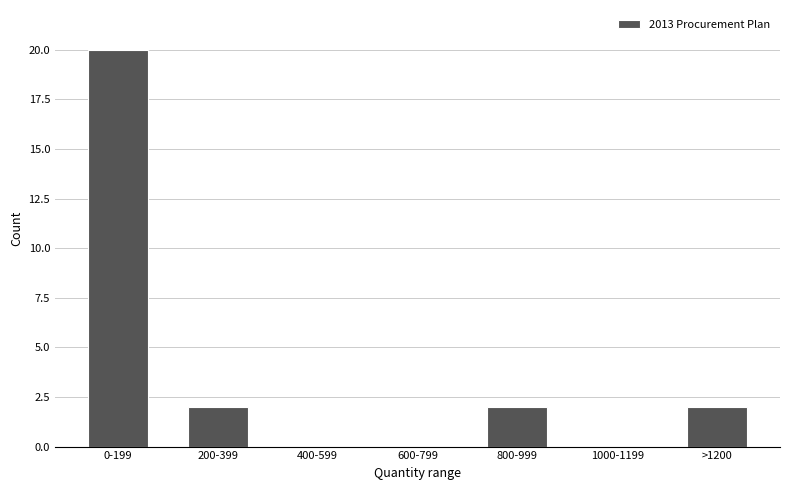

Reading left to right, what are all the values shown in this chart?

0-199=20	200-399=2	400-599=0	600-799=0	800-999=2	1000-1199=0	>1200=2